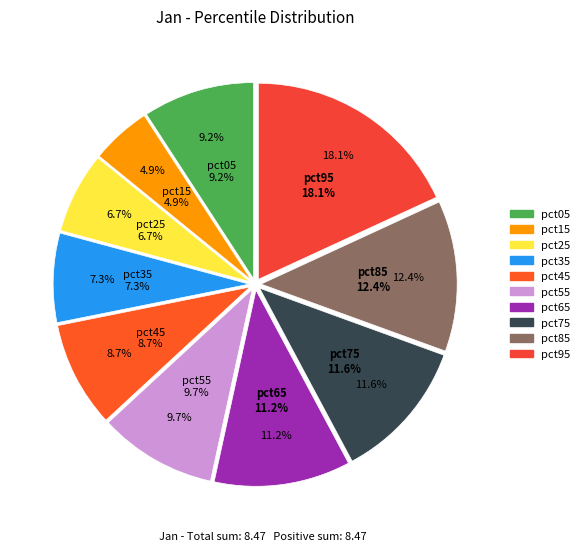

To the nearest percent, what is the difference between the pct85 and pct45 slice percentages?

4%